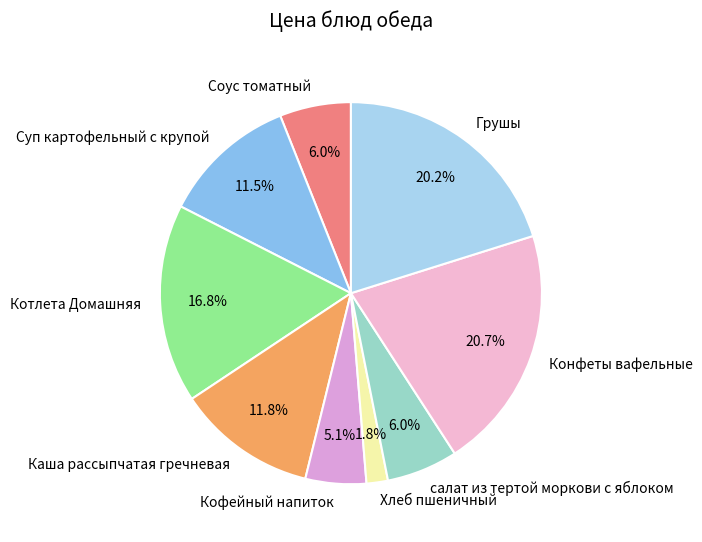

What is the ratio of the value at Каша рассыпчатая гречневая to the value at Конфеты вафельные?

0.6